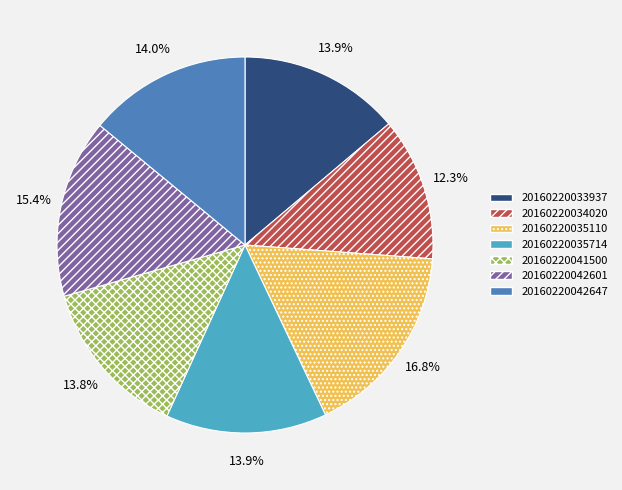

Is there any slice that represents more than half of the pie?

No